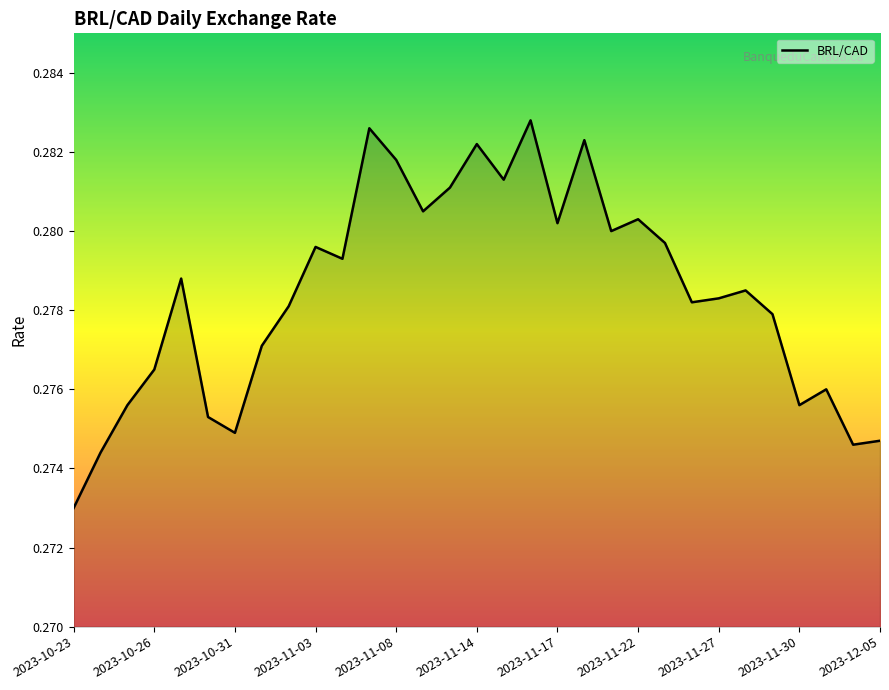

What is the maximum value shown in the chart?

0.3